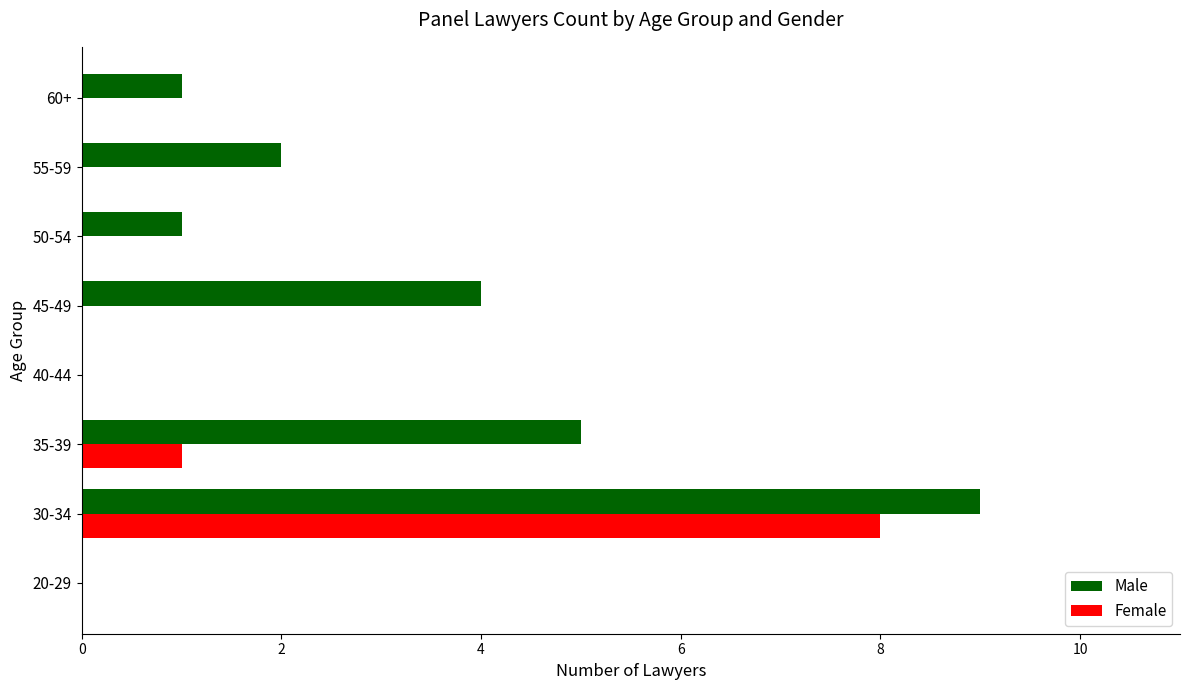

Which category has the highest value across all series?

30-34